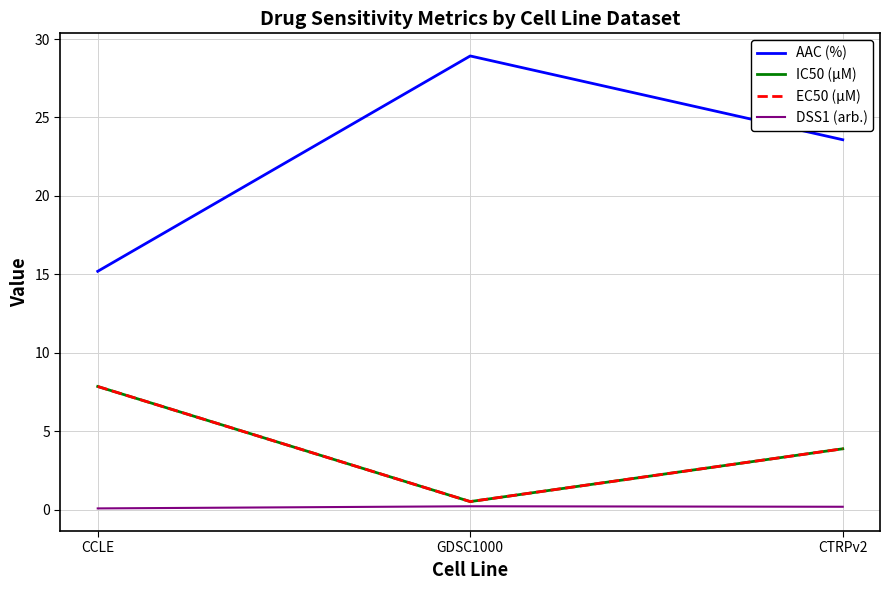

Does the chart have visible grid lines?

Yes